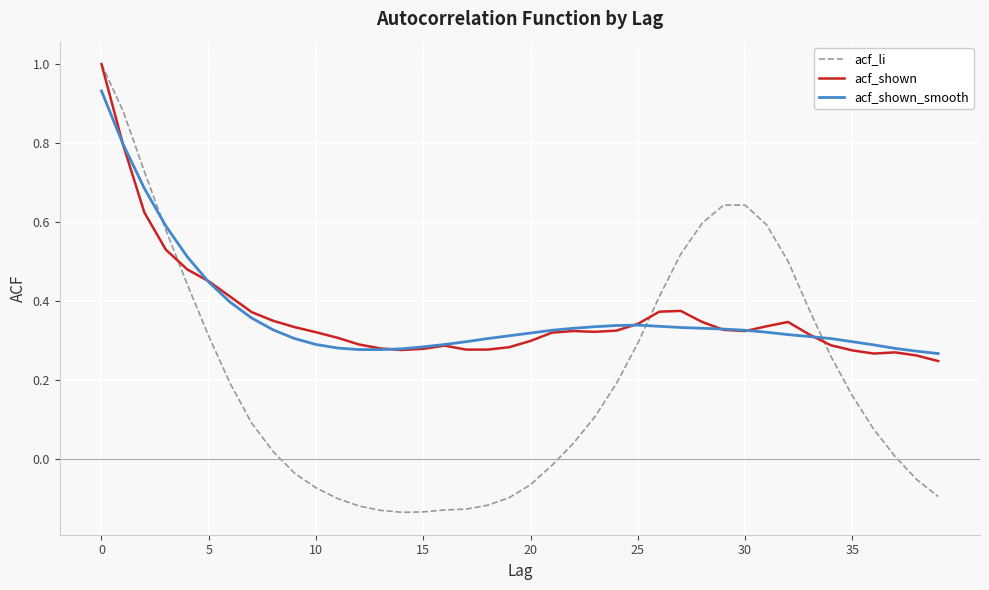

Which series has the widest spread of values?

acf_li